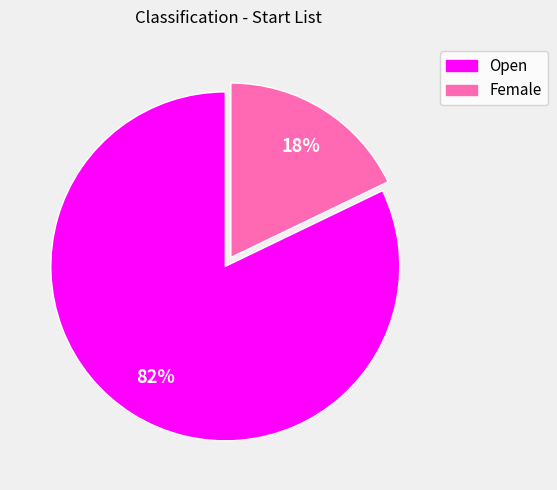

Rank the categories by value from highest to lowest.

Open, Female